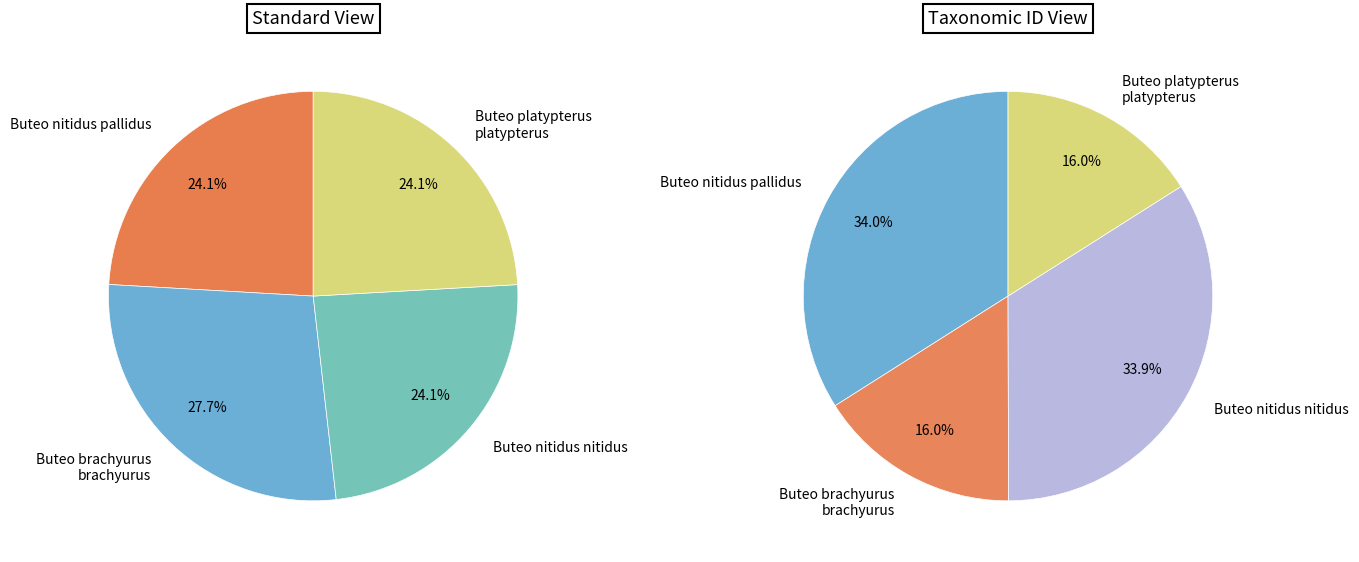

Rank the categories by value from highest to lowest.

Buteo brachyurus brachyurus, Buteo platypterus platypterus, Buteo nitidus pallidus, Buteo nitidus nitidus